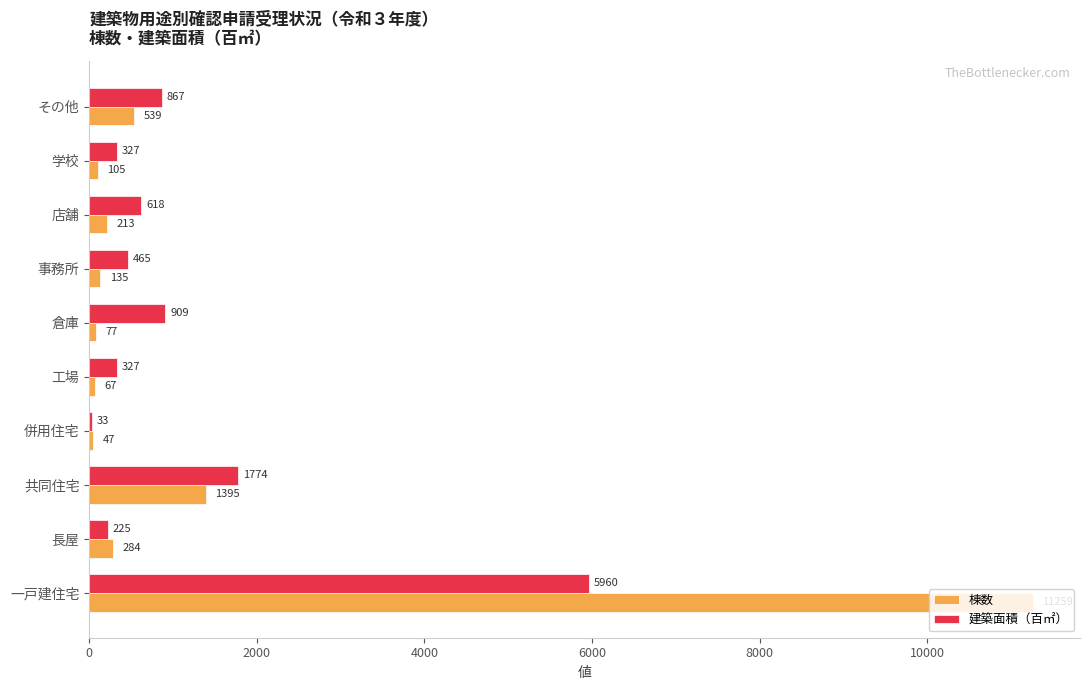

Which series has the largest total across all categories?

棟数